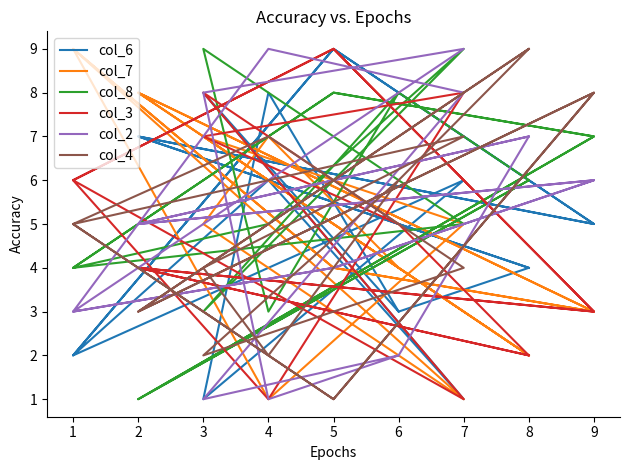

Reading left to right, transcribe all the data shown in this chart.

col_6: 3	8	1	6	2	9	5	7	4	3	8	1	6	2	9	5	7	4
col_7: 4	7	5	1	9	4	3	8	2	4	7	5	1	9	4	3	8	2
col_8: 8	3	9	5	4	8	7	1	6	8	3	9	5	4	8	7	1	6
col_3: 5	7	8	1	6	9	3	4	2	5	7	8	1	6	9	3	4	2
col_2: 2	1	8	9	3	4	6	5	7	2	1	8	9	3	4	6	5	7
col_4: 6	2	4	7	5	1	8	3	9	6	2	4	7	5	1	8	3	9